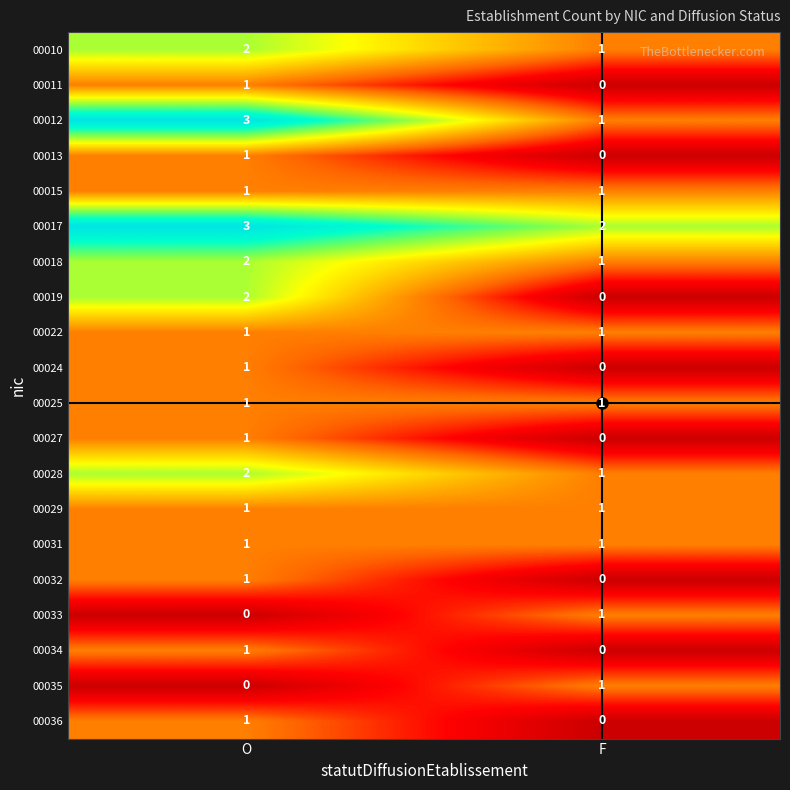

What is the sum of all 00028 values?

3